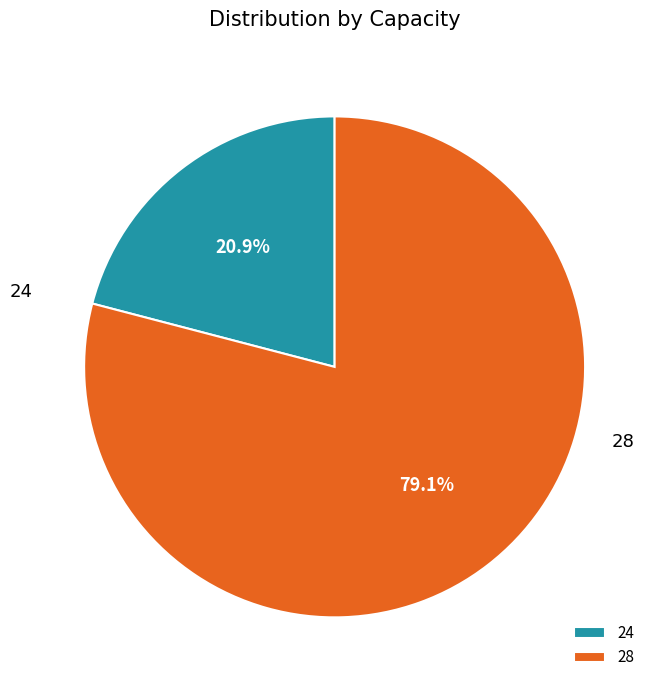

Which category has the smallest portion of the pie?

24